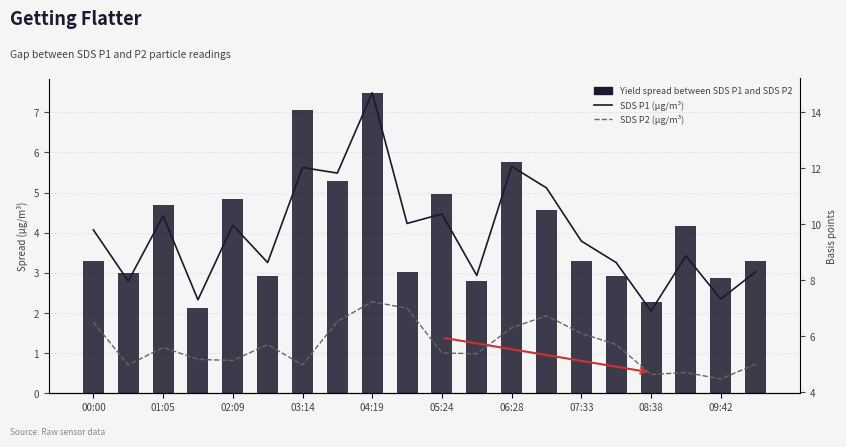

Rank the series by their average value, from lowest to highest.

Yield spread, SDS P2 (µg/m³), SDS P1 (µg/m³)